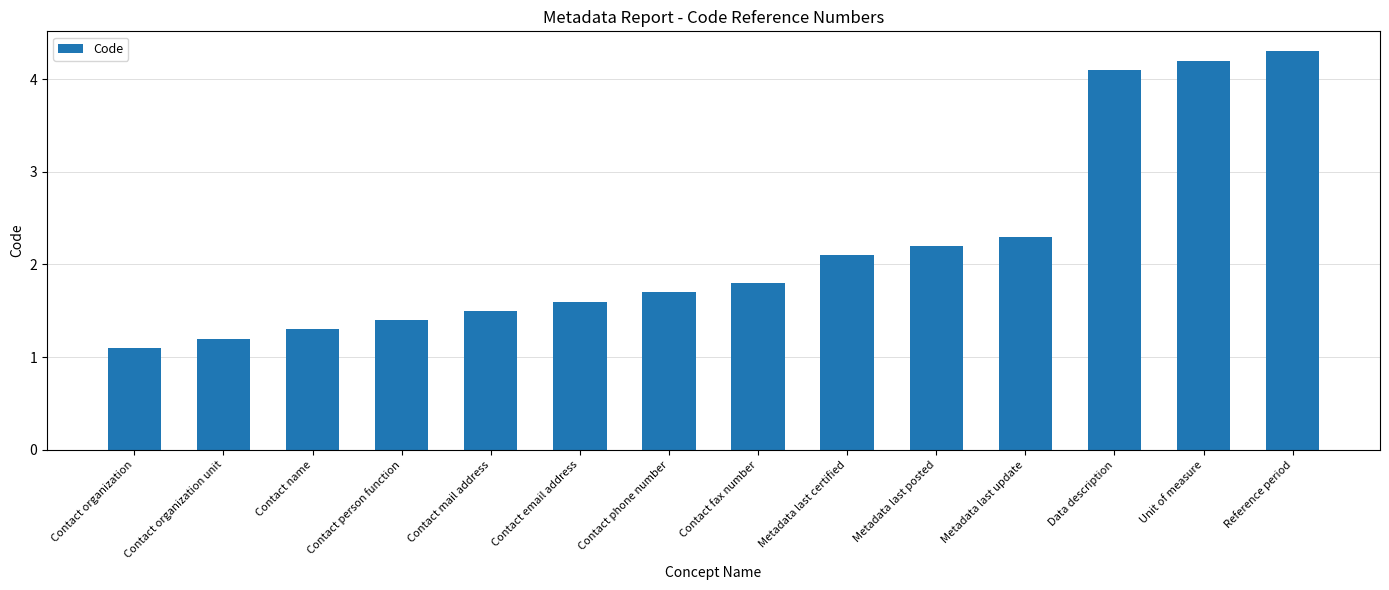

List the labels in order of value, smallest first.

Contact organization, Contact organization unit, Contact name, Contact person function, Contact mail address, Contact email address, Contact phone number, Contact fax number, Metadata last certified, Metadata last posted, Metadata last update, Data description, Unit of measure, Reference period